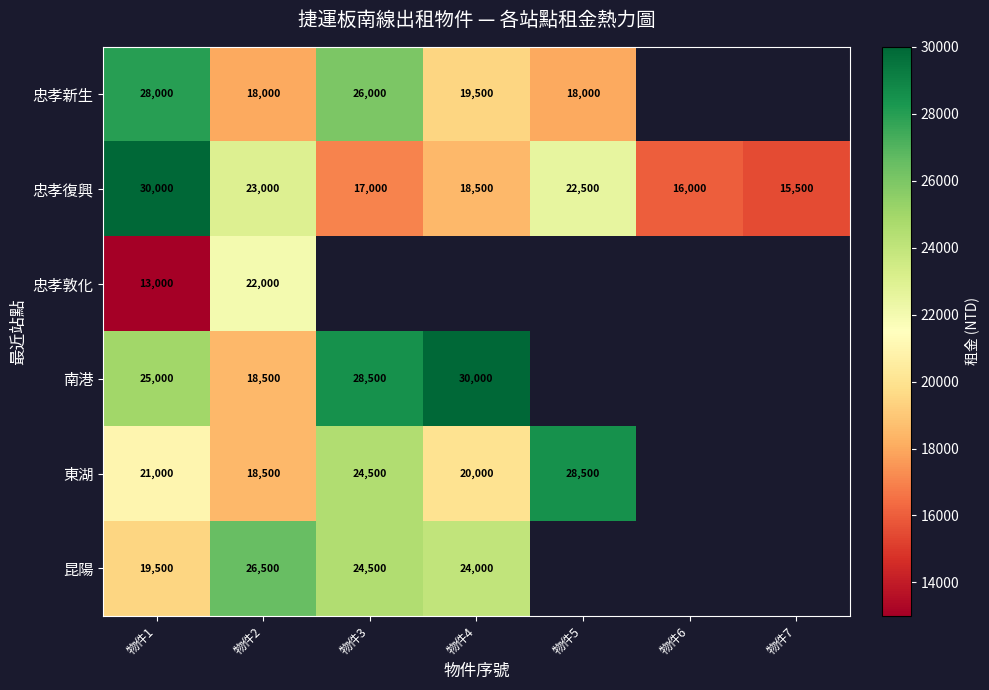

What is the sum of the 忠孝新生 values at 物件4 and 物件2?

37500